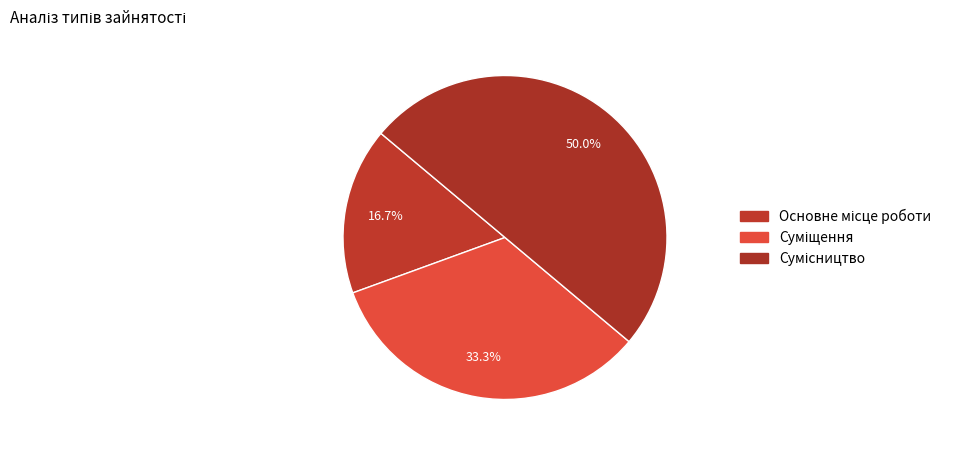

How many segments does this pie chart have?

3